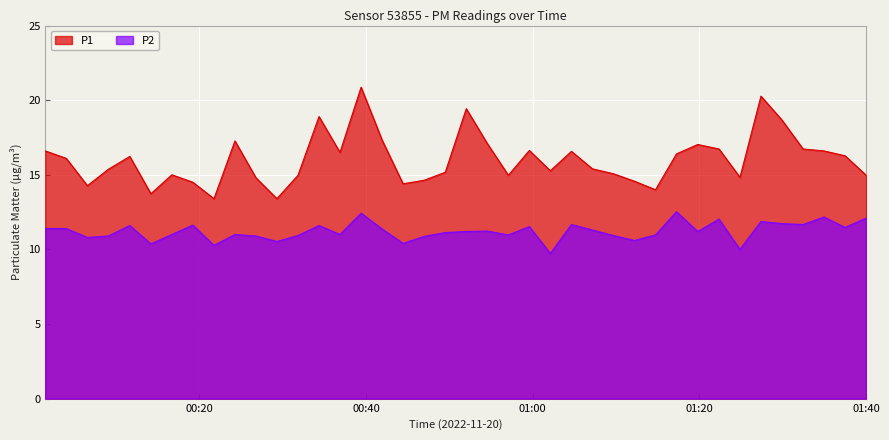

Rank the series by their average value, from lowest to highest.

P2, P1